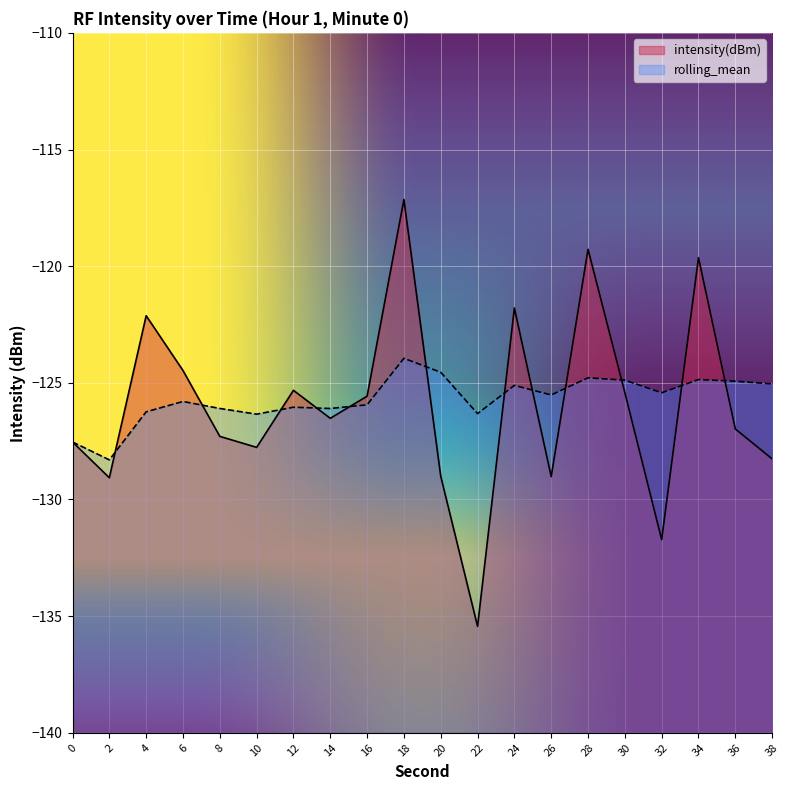

Reading left to right, list all the values displayed in this chart.

intensity(dBm): 0=-127.5	2=-129.1	4=-122.1	6=-124.5	8=-127.3	10=-127.8	12=-125.3	14=-126.5	16=-125.6	18=-117.1	20=-129.0	22=-135.4	24=-121.8	26=-129.0	28=-119.3	30=-125.4	32=-131.7	34=-119.6	36=-127.0	38=-128.3
rolling_mean: 0=-127.5	2=-128.3	4=-126.2	6=-125.8	8=-126.1	10=-126.3	12=-126.0	14=-126.1	16=-125.9	18=-123.9	20=-124.5	22=-126.3	24=-125.1	26=-125.5	28=-124.8	30=-124.9	32=-125.4	34=-124.9	36=-124.9	38=-125.0